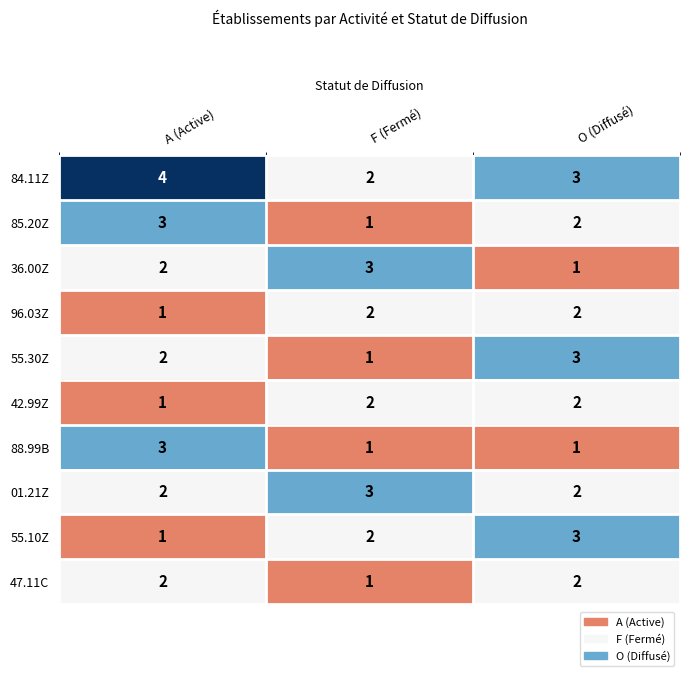

What is the difference between the highest and lowest values at A (Active)?

3